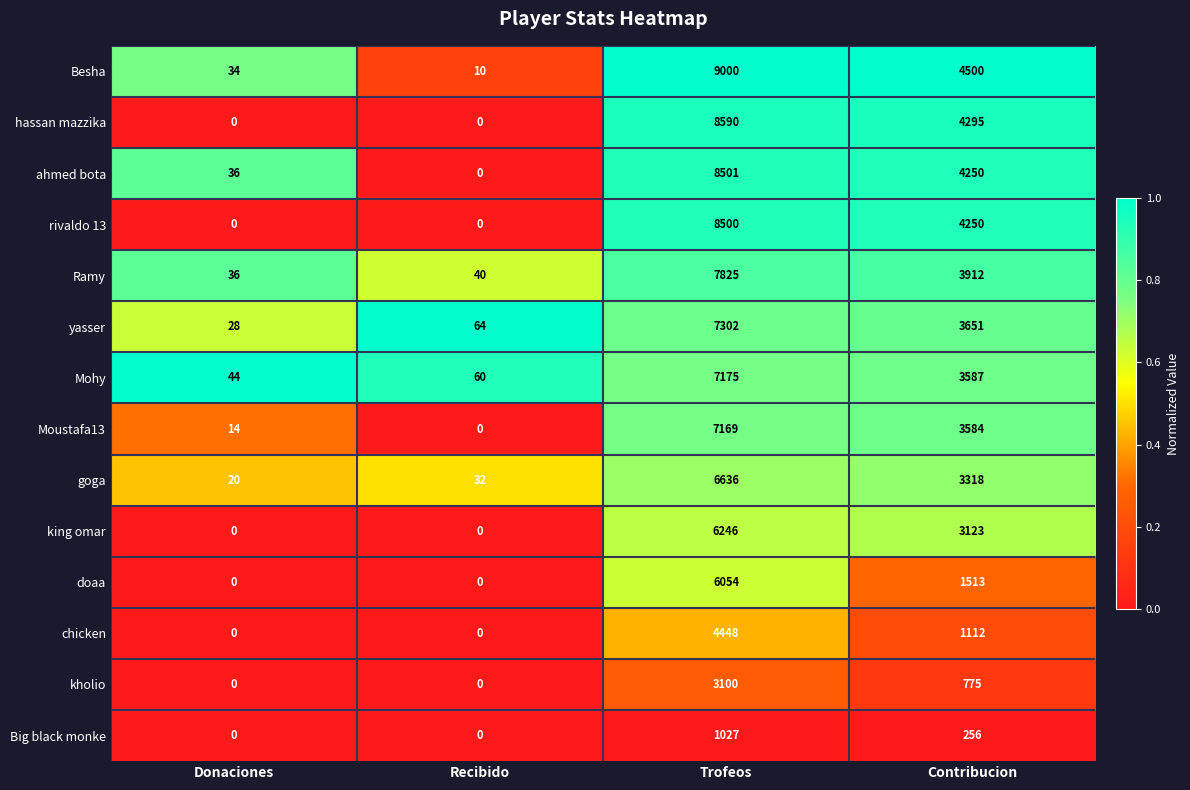

The Big black monke series shows 0 at Recibido. True or false?

True